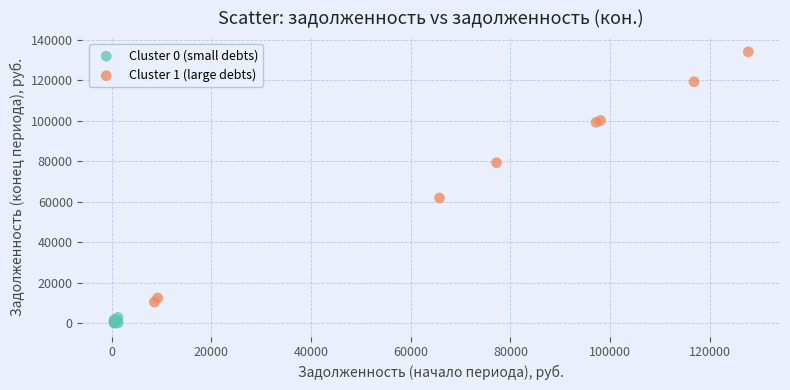

Which series has the largest Y range (max minus min)?

Cluster 1 (large debts)